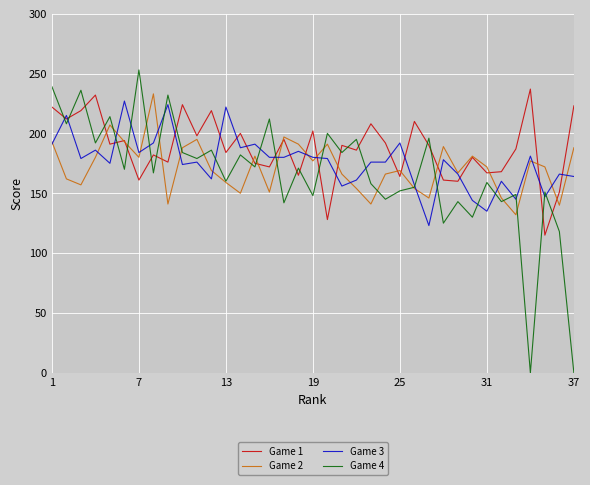

Which series ends up on top after the final intersection of Game 4 and Game 2?

Game 2